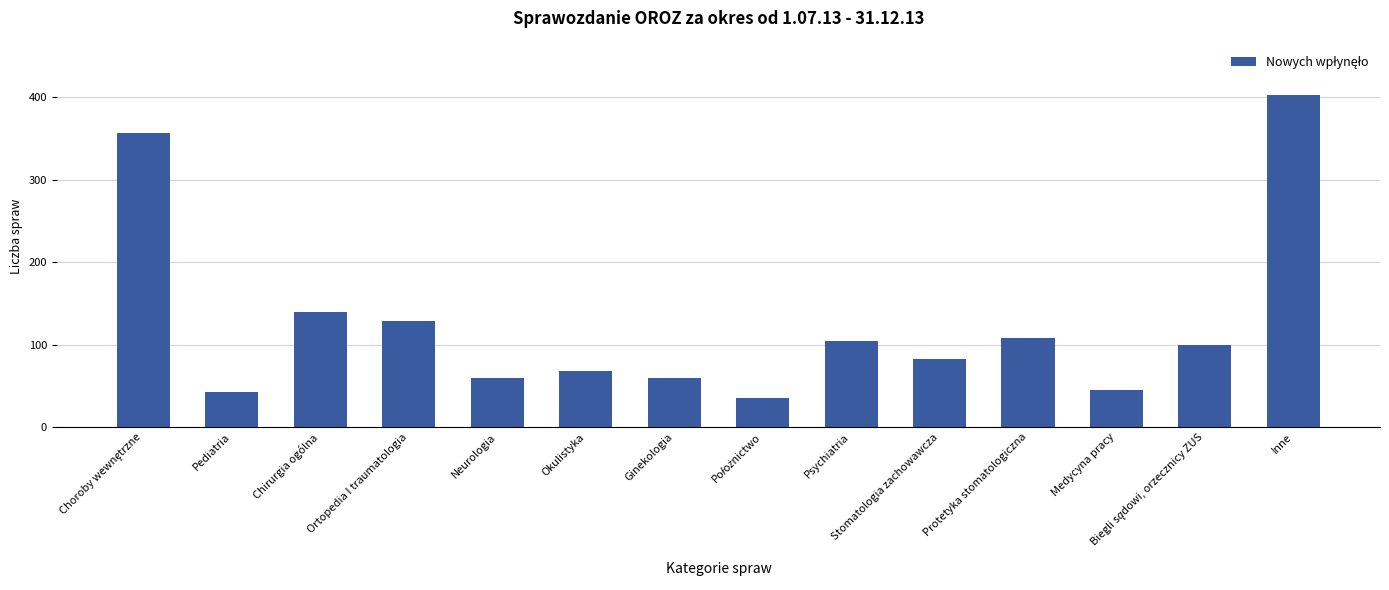

What is the sum of all values?

1732